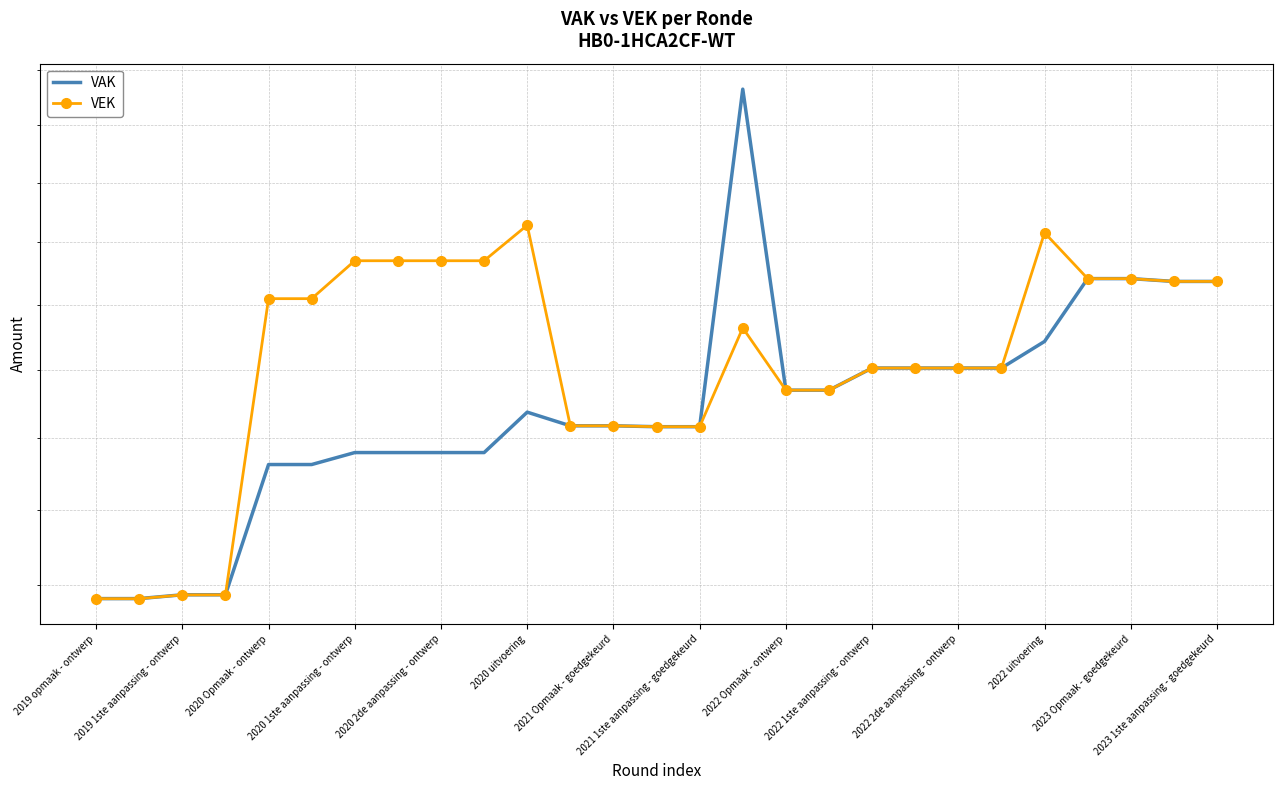

Does the chart have visible grid lines?

Yes